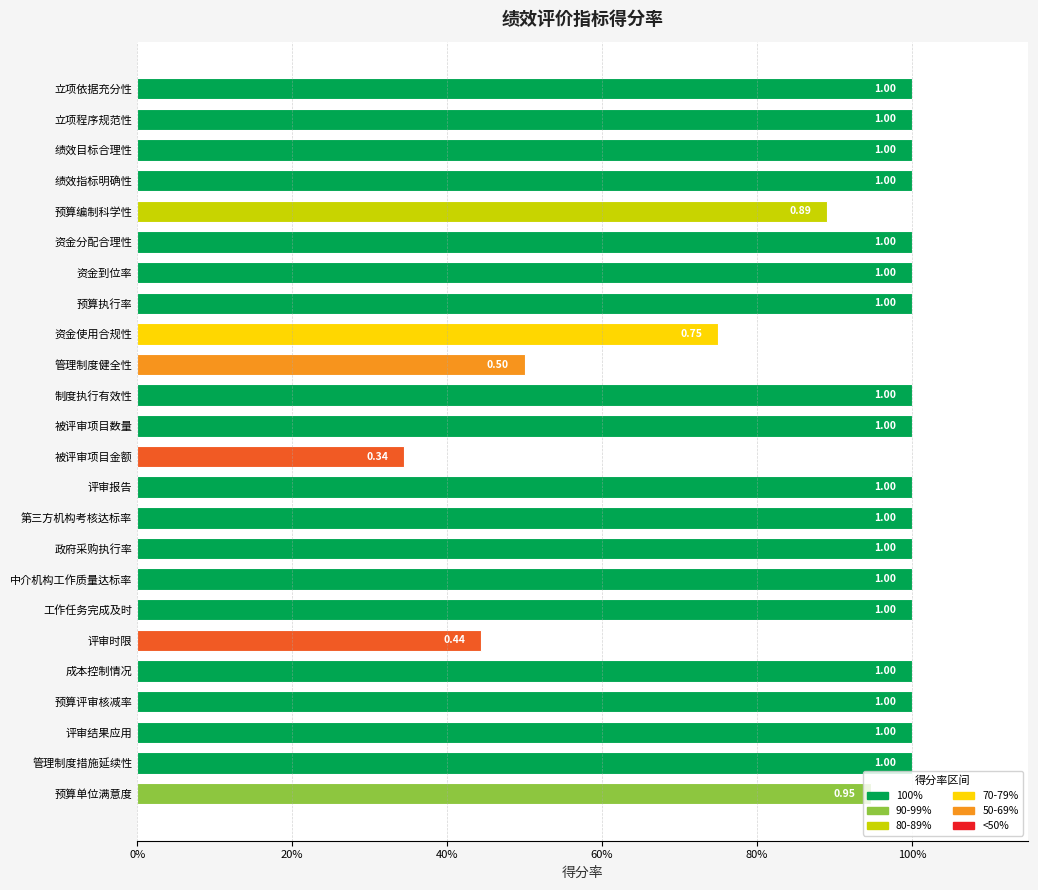

Which category has the lowest value across all series?

被评审项目金额